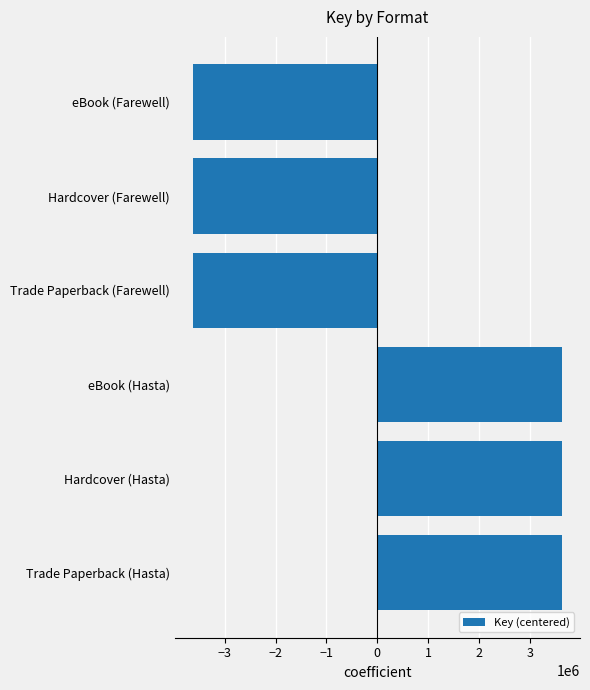

Is it true that the value at eBook (Farewell) is -5556313.0?

False